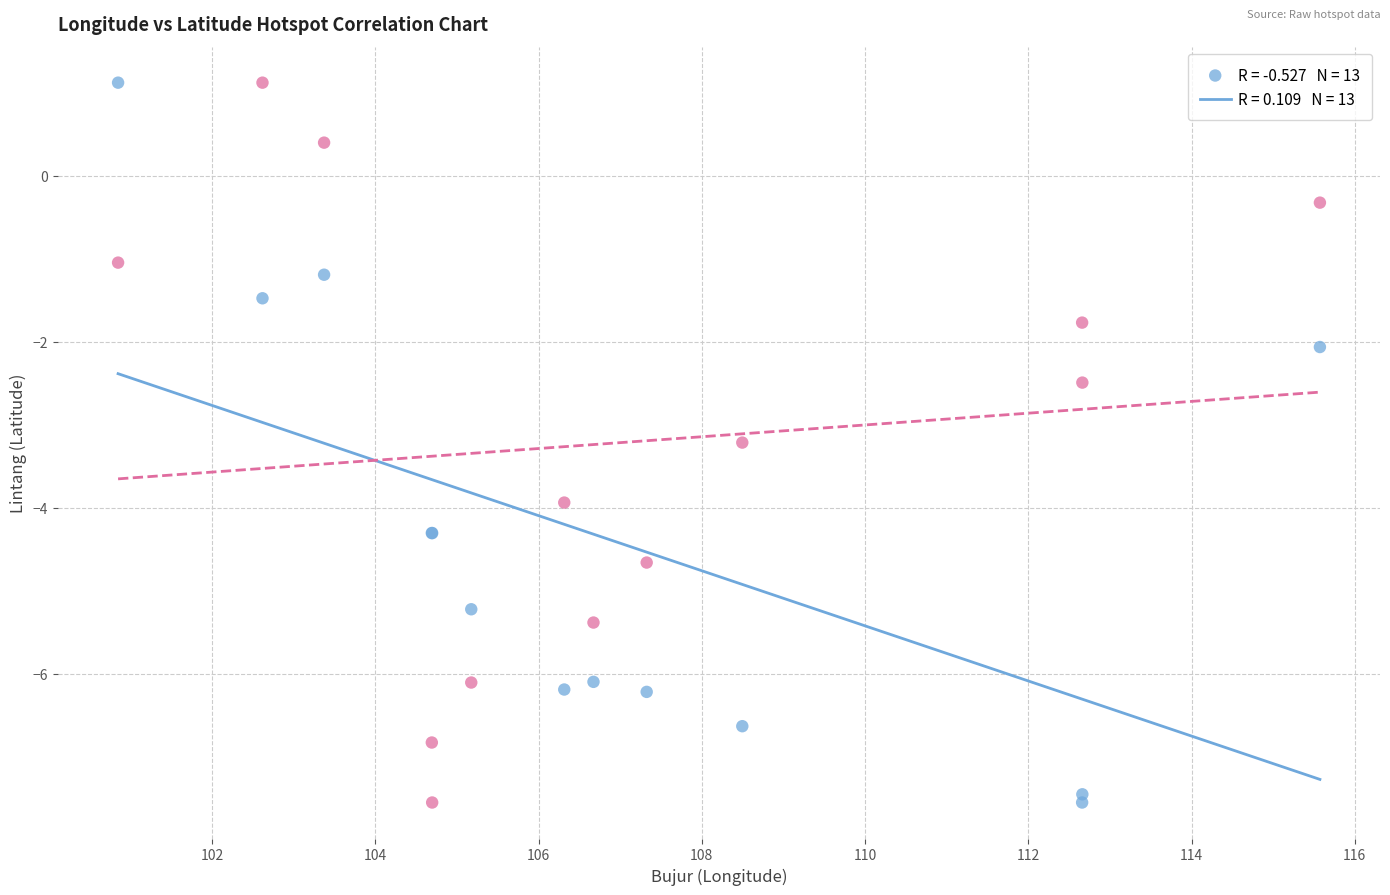

Across all series, what Y value is closest to -3?

-3.2